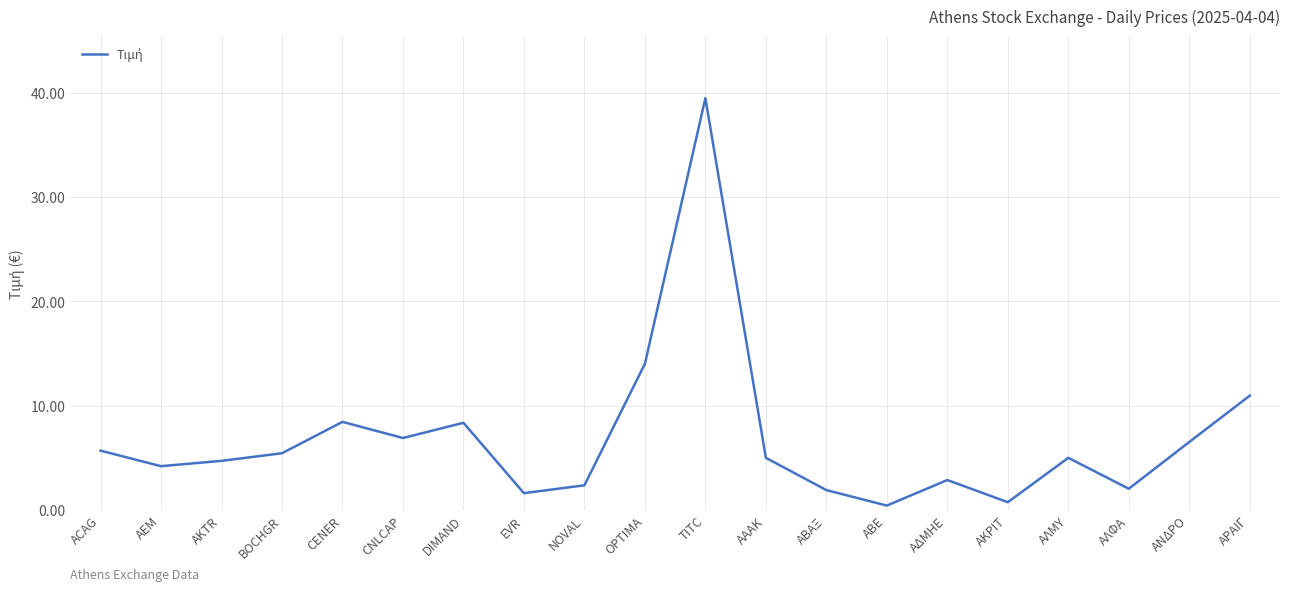

Which has a higher value, CNLCAP or OPTIMA?

OPTIMA